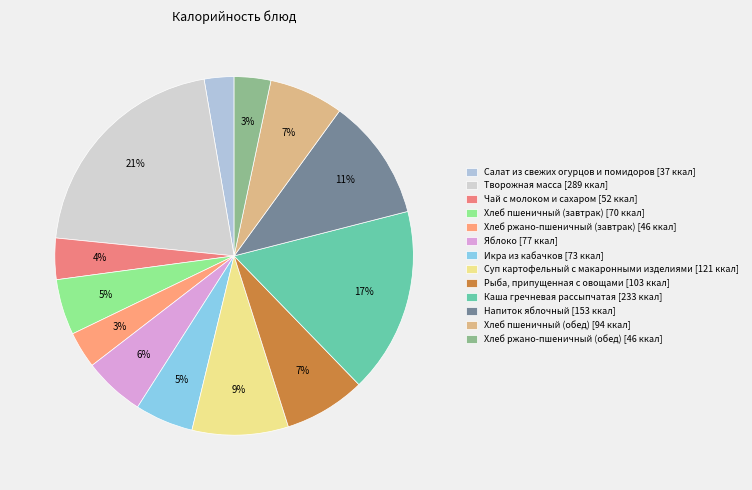

Which slice is the largest?

Творожная масса